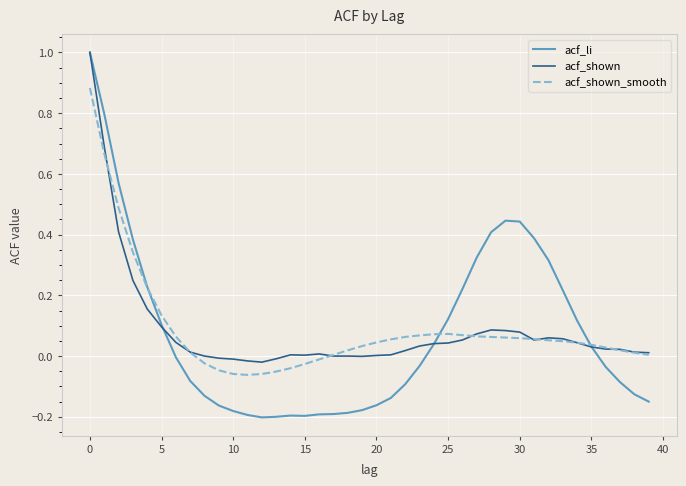

Which series has the widest spread of values?

acf_li